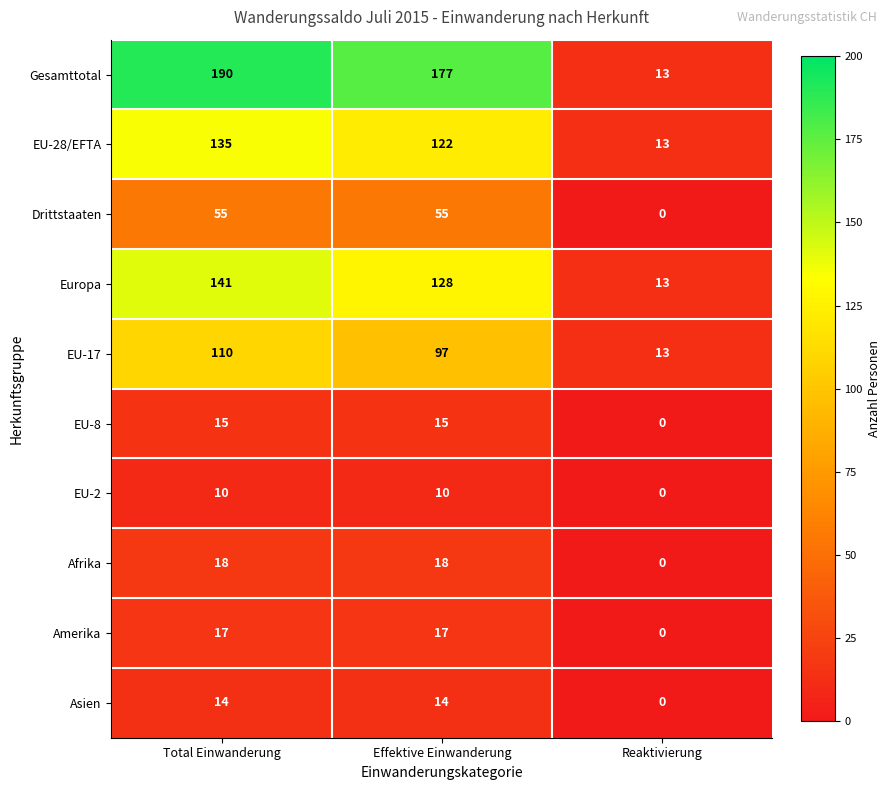

Which series changed the most between Effektive Einwanderung and Reaktivierung?

Gesamttotal